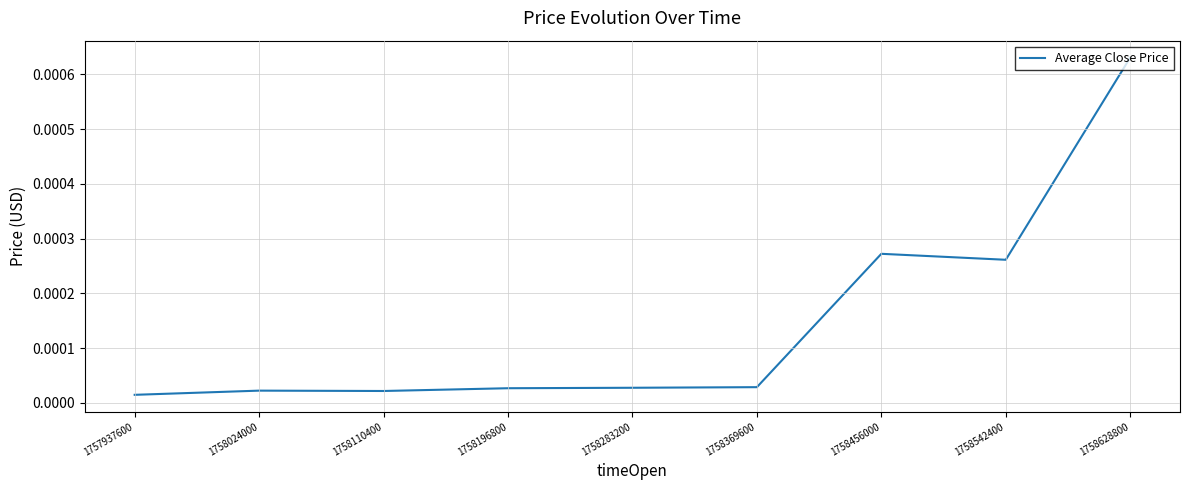

Which category has the highest value across all series?

1758628800